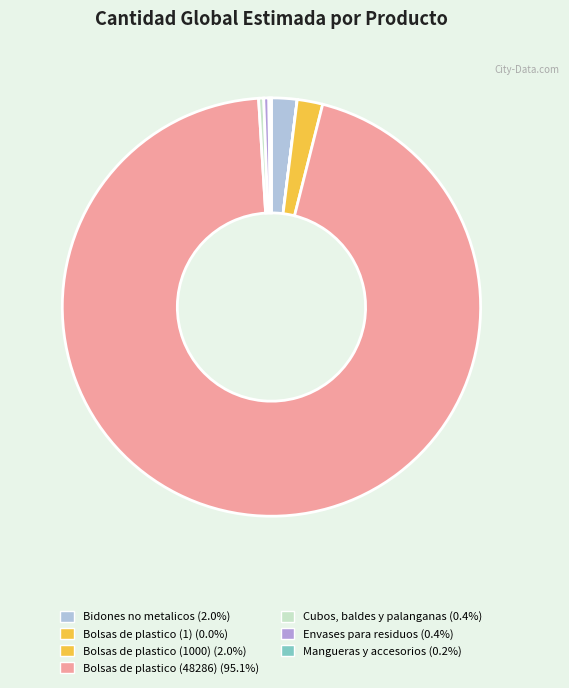

Which has a higher value, Bolsas de plastico (1000) or Cubos, baldes y palanganas?

Bolsas de plastico (1000)